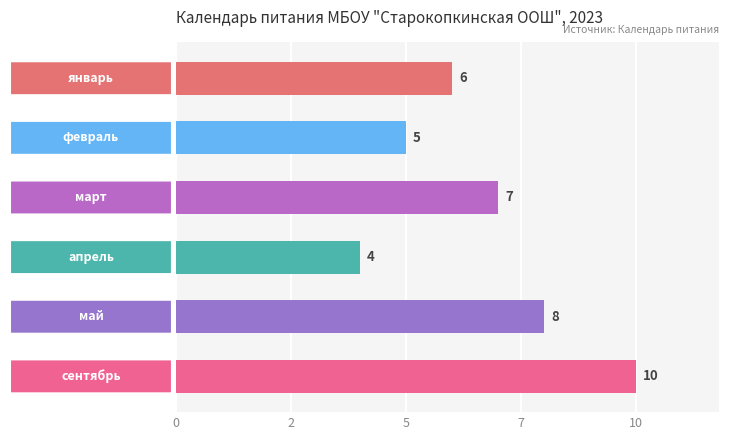

Does the chart contain any negative values?

No